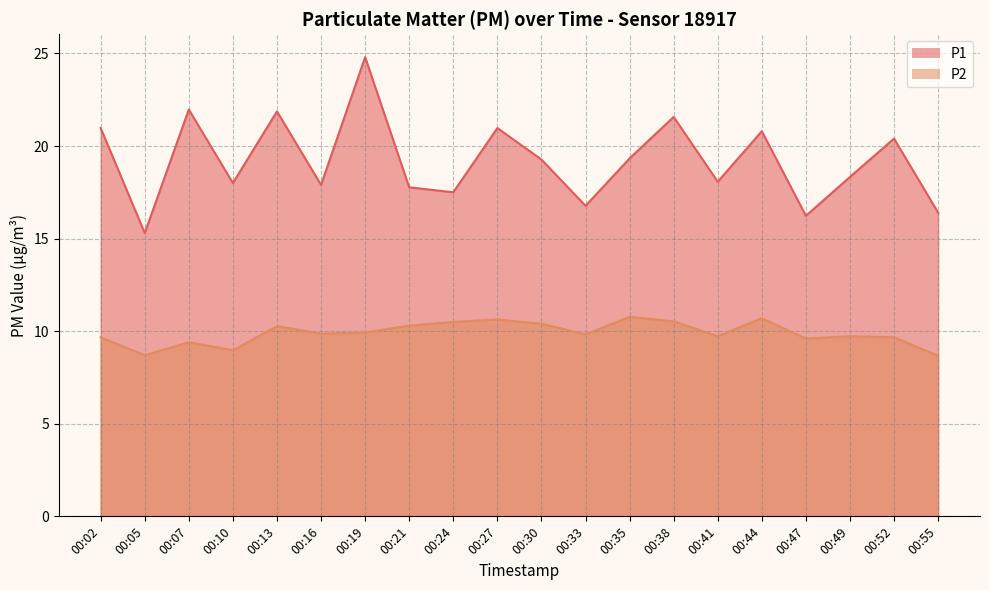

How many data points in P1 are above 19?

10